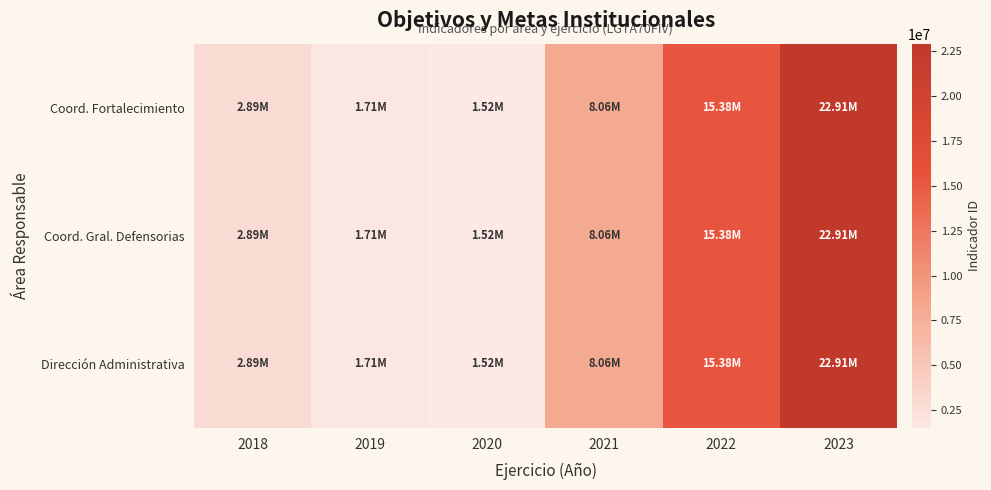

What is the total value across all series at 2020?

4551078